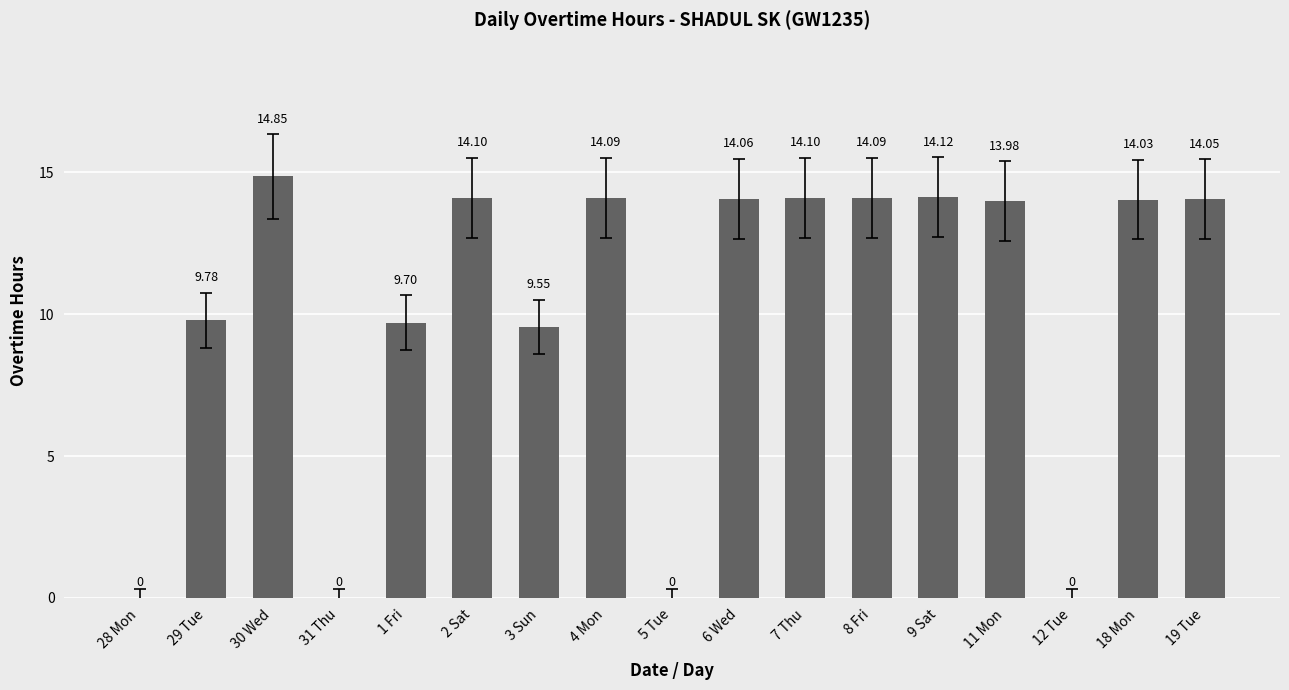

Between 8 Fri and 31 Thu, which is larger?

8 Fri